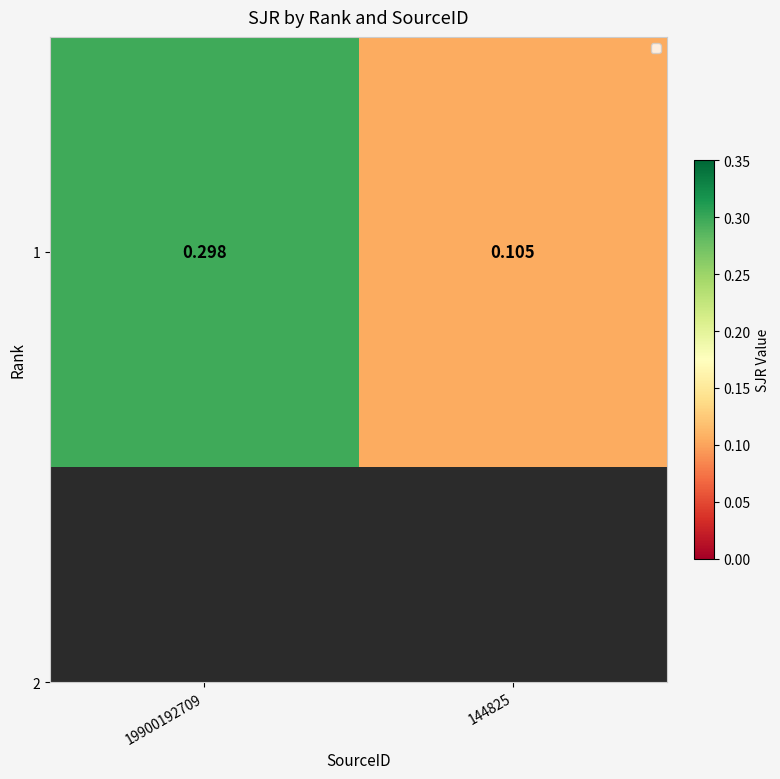

Rank the categories by value from highest to lowest.

19900192709, 144825